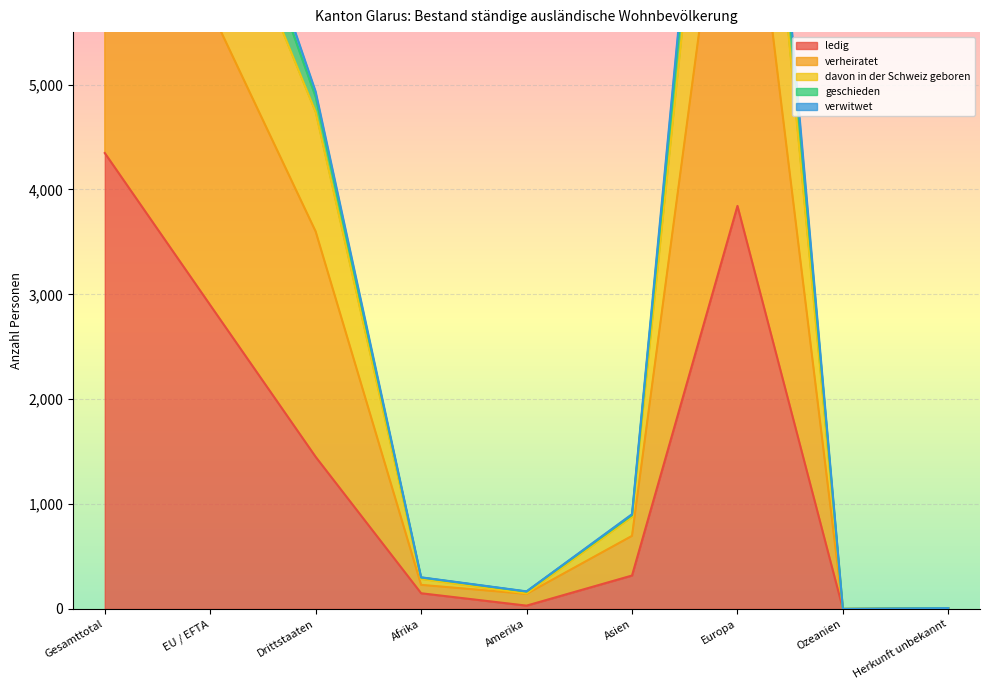

Rank the categories by geschieden value from highest to lowest.

Gesamttotal, Europa, EU / EFTA, Drittstaaten, Asien, Afrika, Amerika, Herkunft unbekannt, Ozeanien